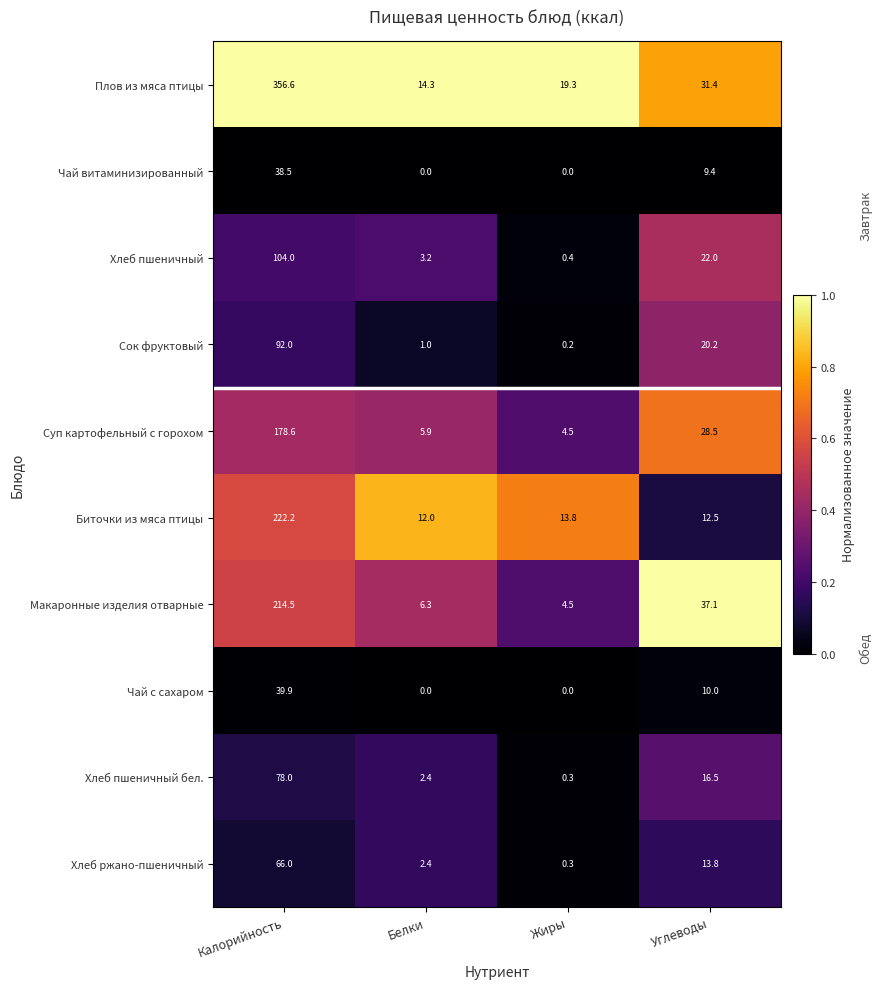

Rank the categories by Макаронные изделия отварные value from highest to lowest.

Калорийность, Углеводы, Белки, Жиры